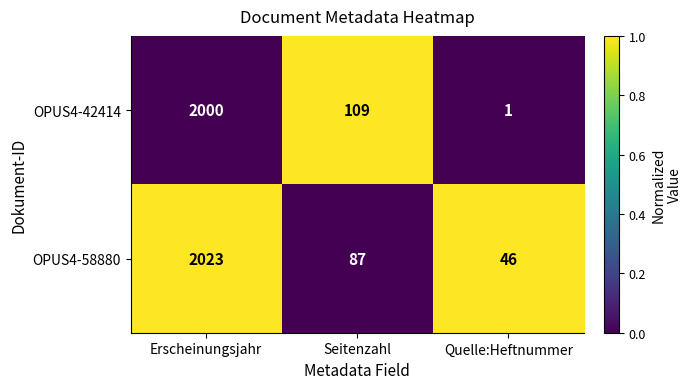

Reading right to left, list all the values displayed in this chart.

OPUS4-42414: Quelle:Heftnummer=1	Seitenzahl=109	Erscheinungsjahr=2000
OPUS4-58880: Quelle:Heftnummer=46	Seitenzahl=87	Erscheinungsjahr=2023